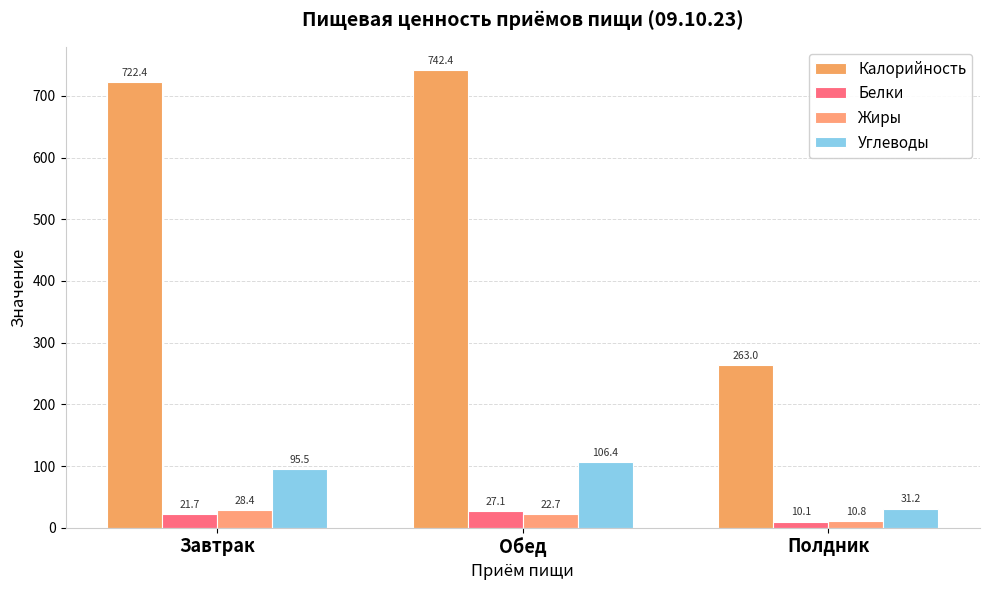

Which series has the largest total across all categories?

Калорийность